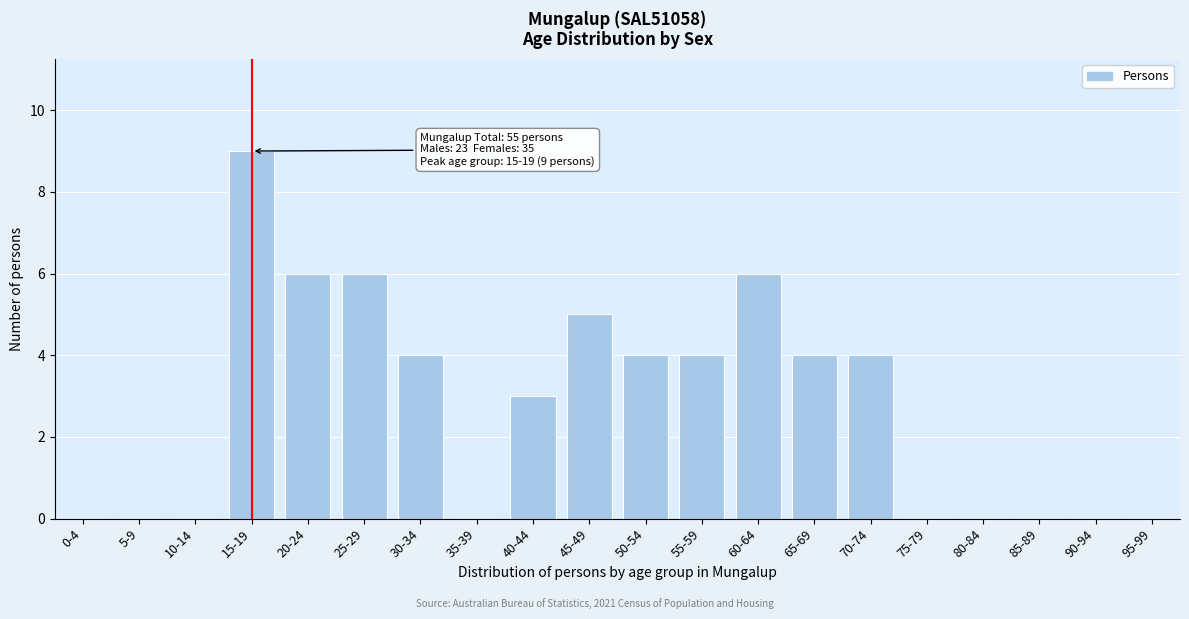

Reading right to left, extract all data points from this chart.

95-99=0	90-94=0	85-89=0	80-84=0	75-79=0	70-74=4	65-69=4	60-64=6	55-59=4	50-54=4	45-49=5	40-44=3	35-39=0	30-34=4	25-29=6	20-24=6	15-19=9	10-14=0	5-9=0	0-4=0